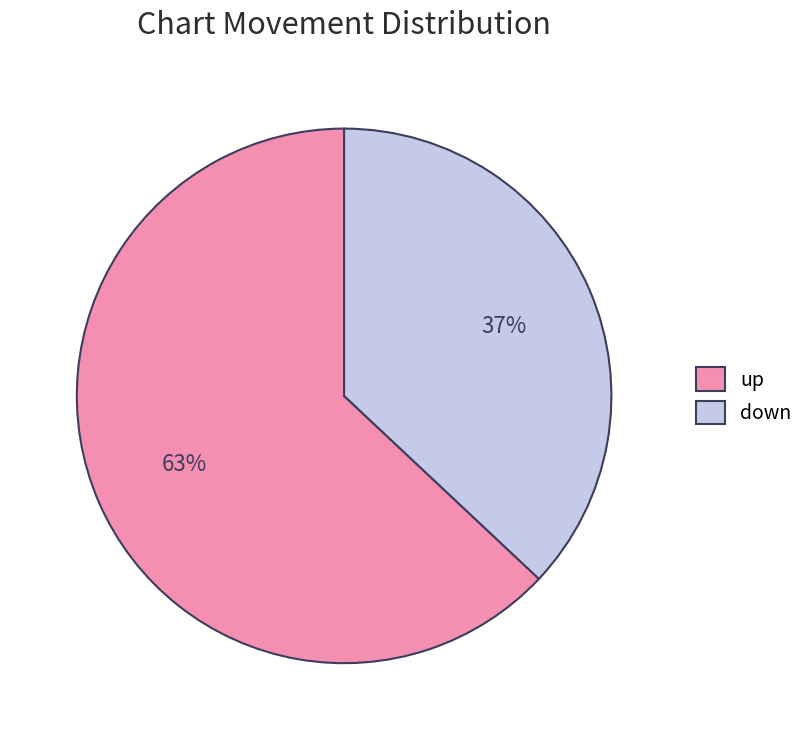

Does any single category account for the majority?

Yes